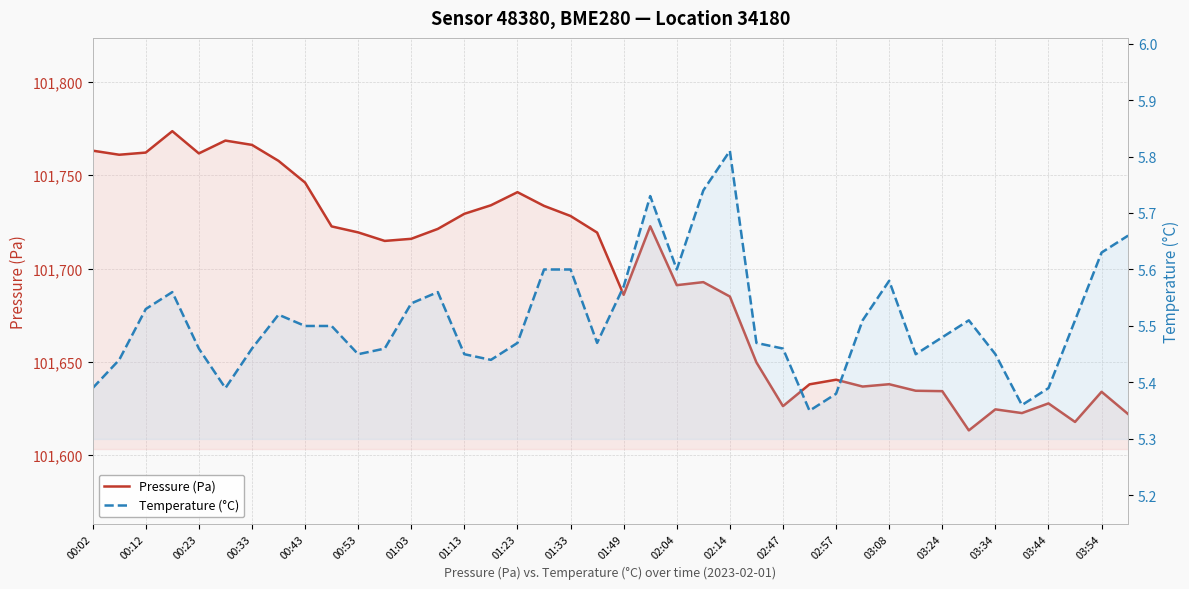

What position from the left is 01:23?

17